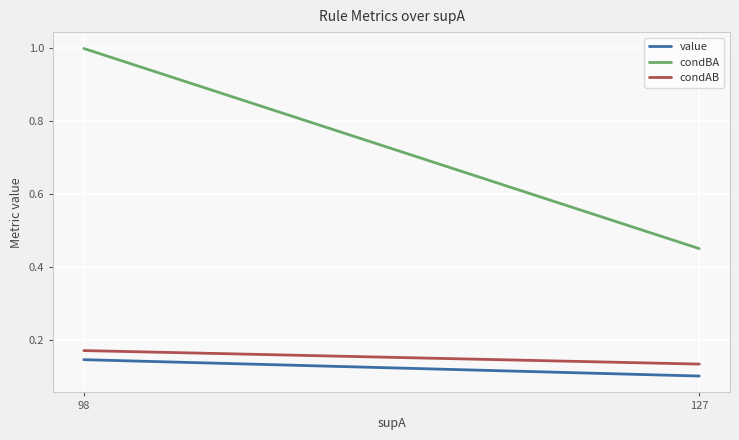

Reading left to right, list all the values displayed in this chart.

value: 98=0.1	127=0.1
condBA: 98=1.0	127=0.5
condAB: 98=0.2	127=0.1